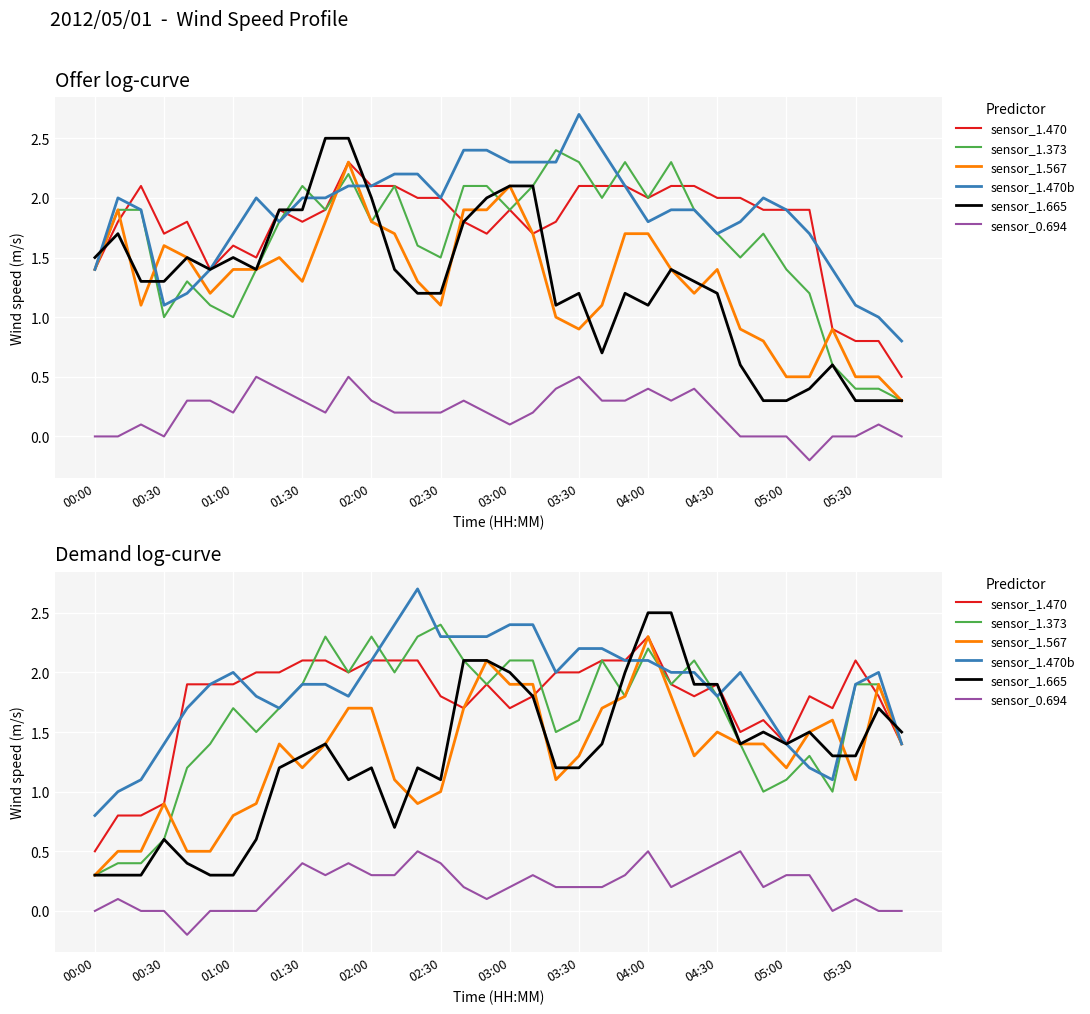

What is the total value across all series at 32?

6.7